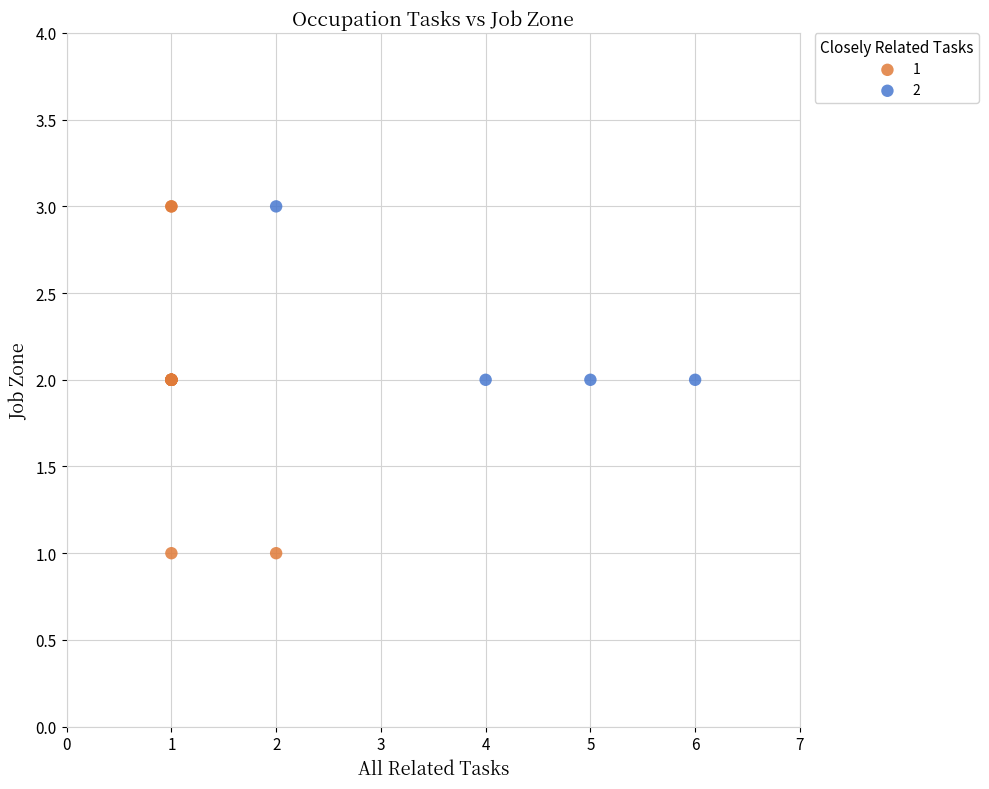

What are all the series names shown in the legend?

1, 2